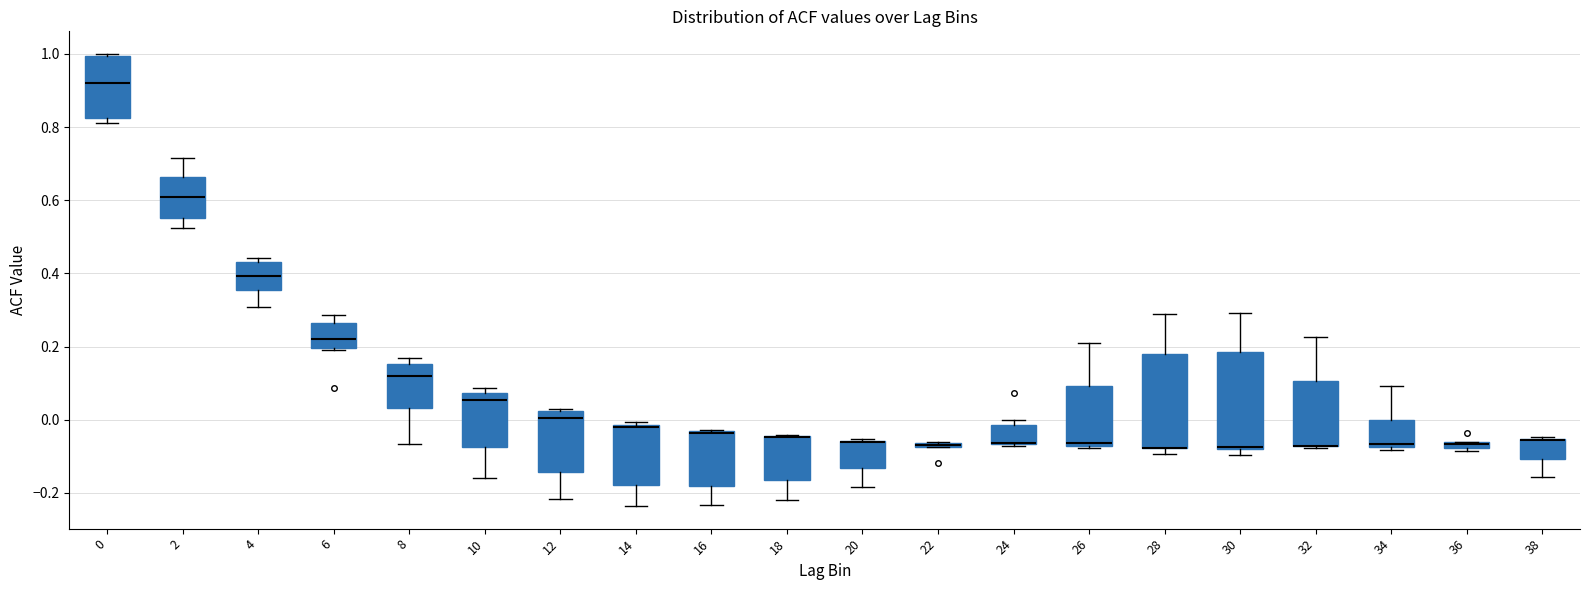

Where is the lower edge of the box at x = 8 on the y-axis? The values are not printed on the chart, so give them approximately, as read against the axis.

0.04